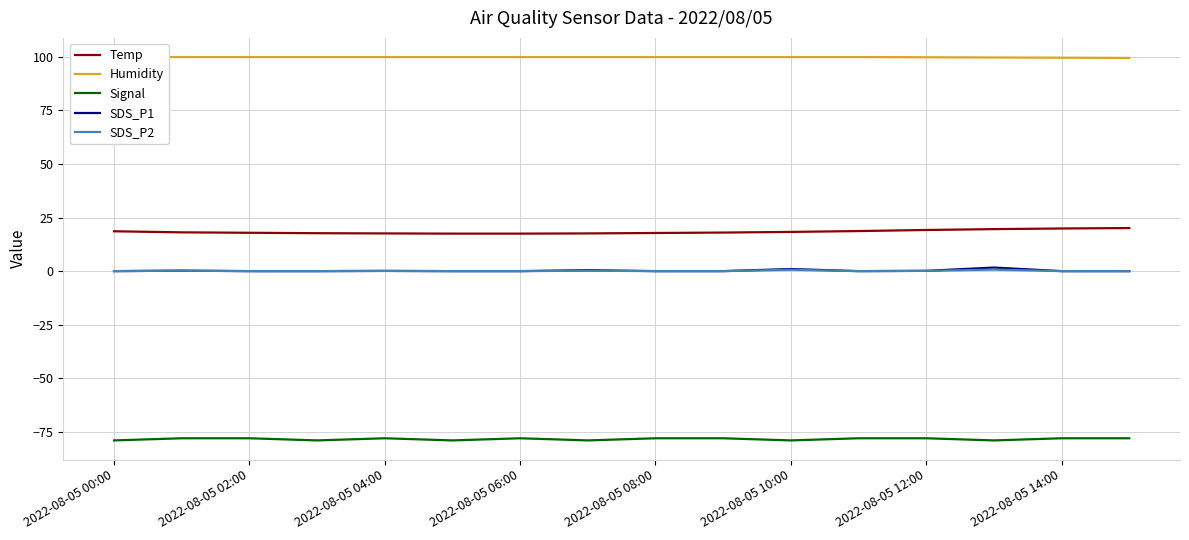

The SDS_P1 series shows 0.1 at 2022-08-05 12:00. True or false?

True